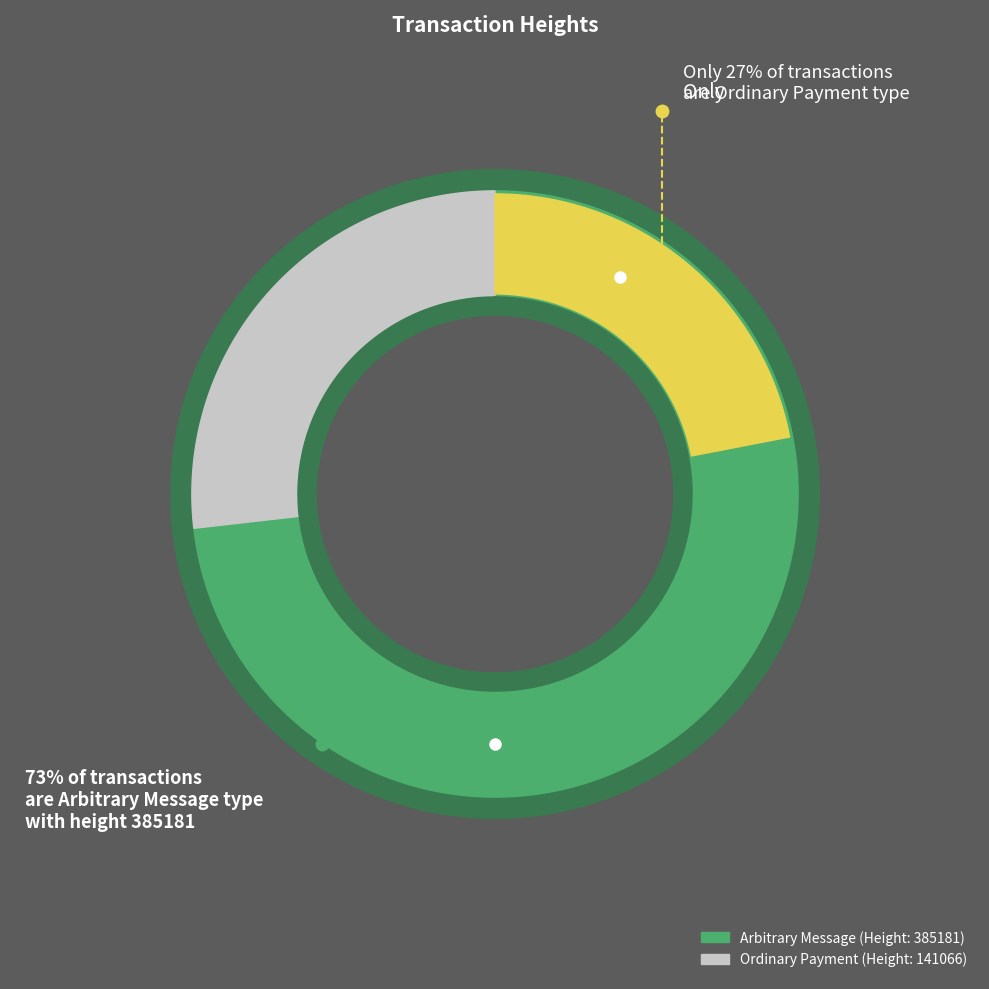

How many slices are in this pie chart?

2